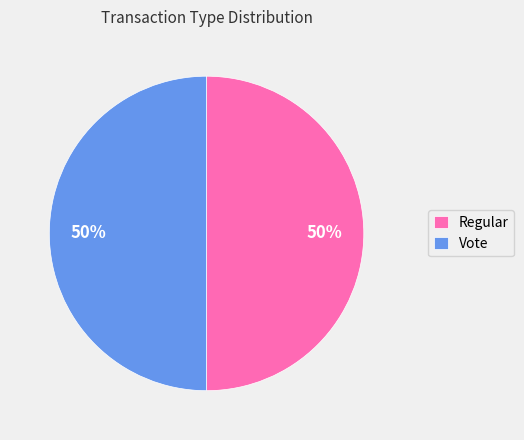

What percentage is the Regular slice, to the nearest percent?

50%